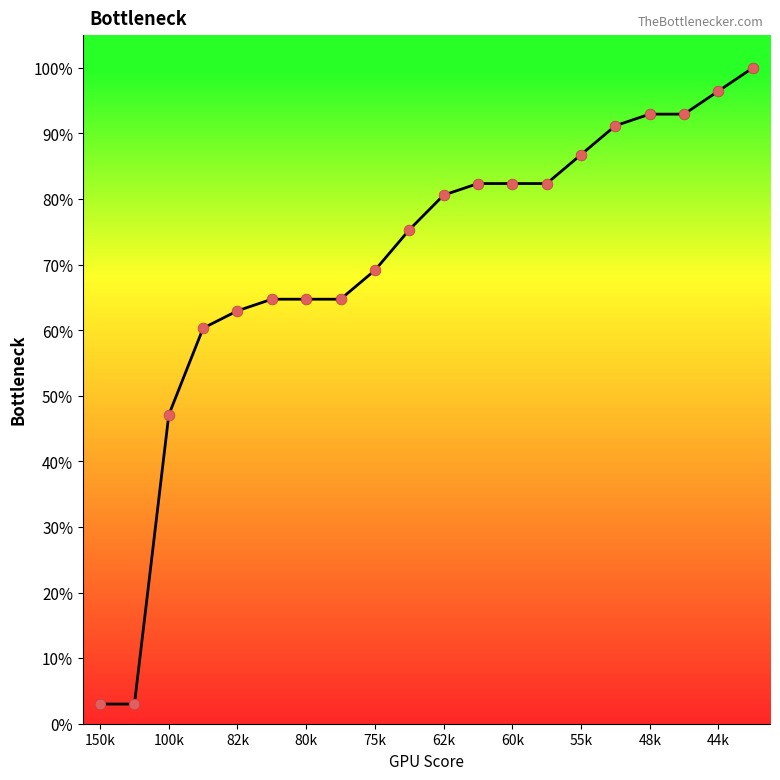

What is the greatest value displayed?

100.0